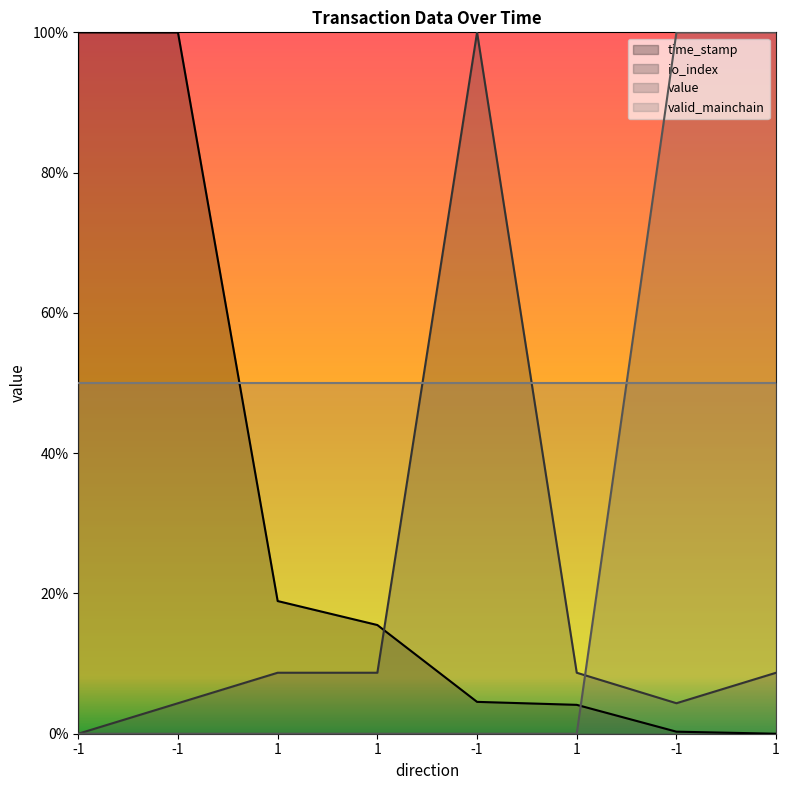

What is the spread (max minus min) of values at 1?

0.2